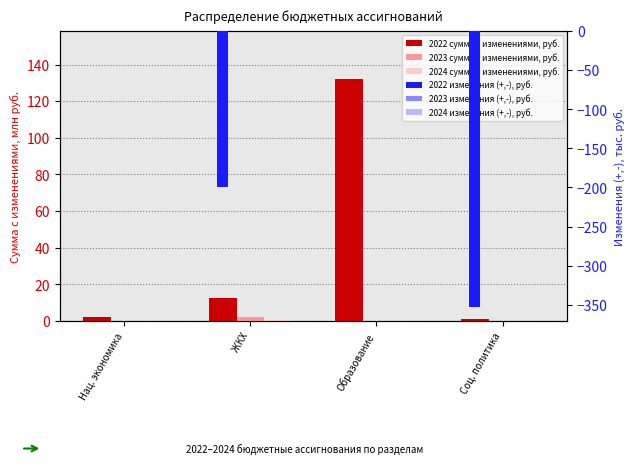

Is it true that 2022 изменения (+,-), руб. equals -511.9 at Соц. политика?

False